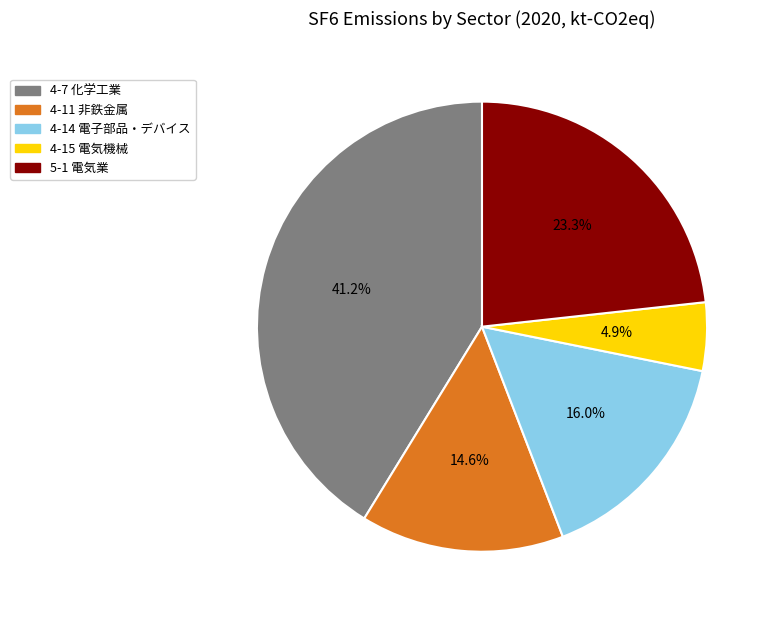

True or false: 5-1 電気業 accounts for 36% of the total.

False